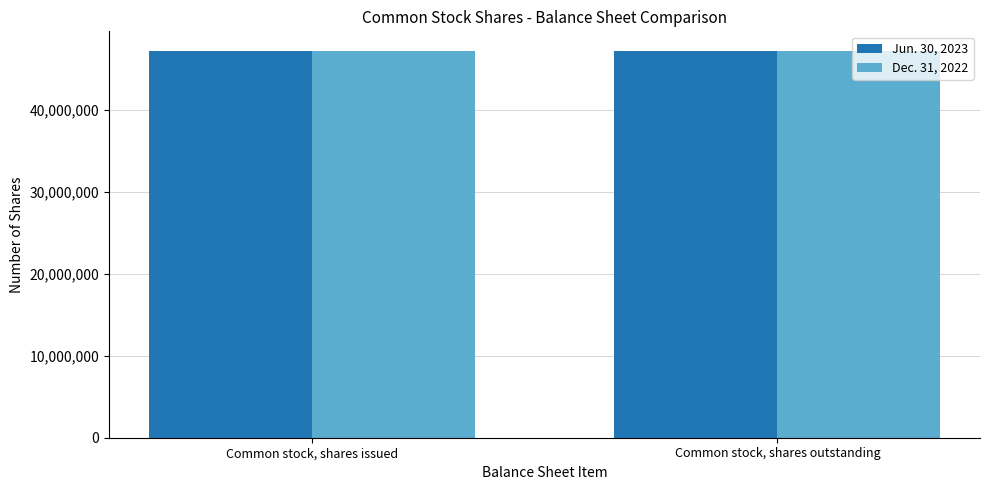

What is the difference between the Jun. 30, 2023 values at Common stock, shares issued and Common stock, shares outstanding?

53118